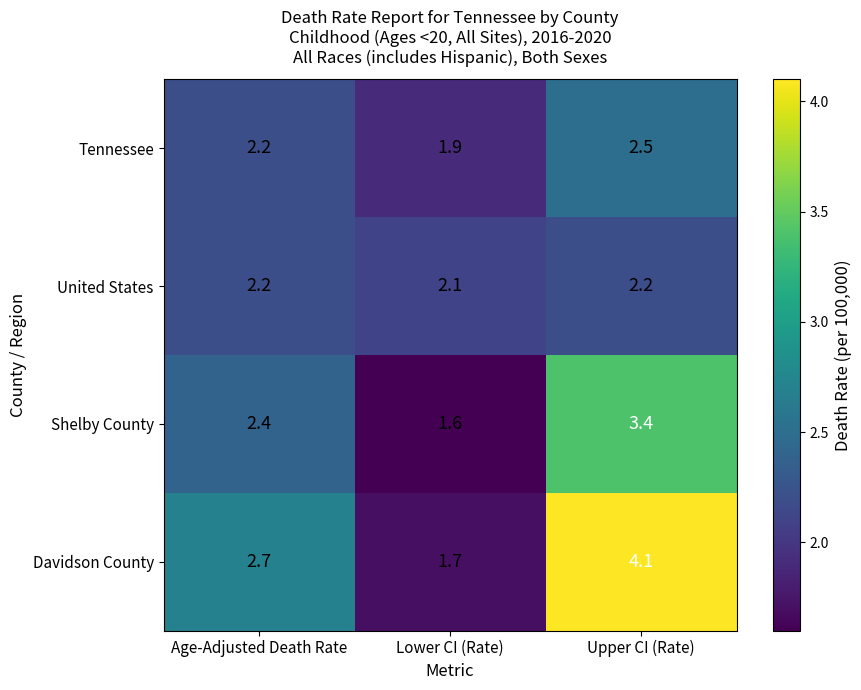

What is the average value of the United States series?

2.2